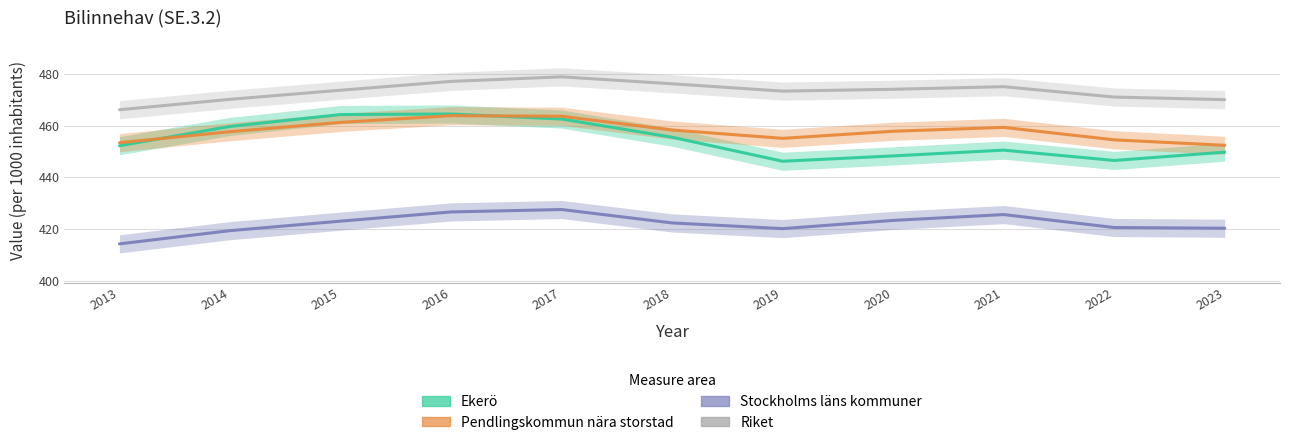

The value of Stockholms läns kommuner at 2013 is 669.5. True or false?

False